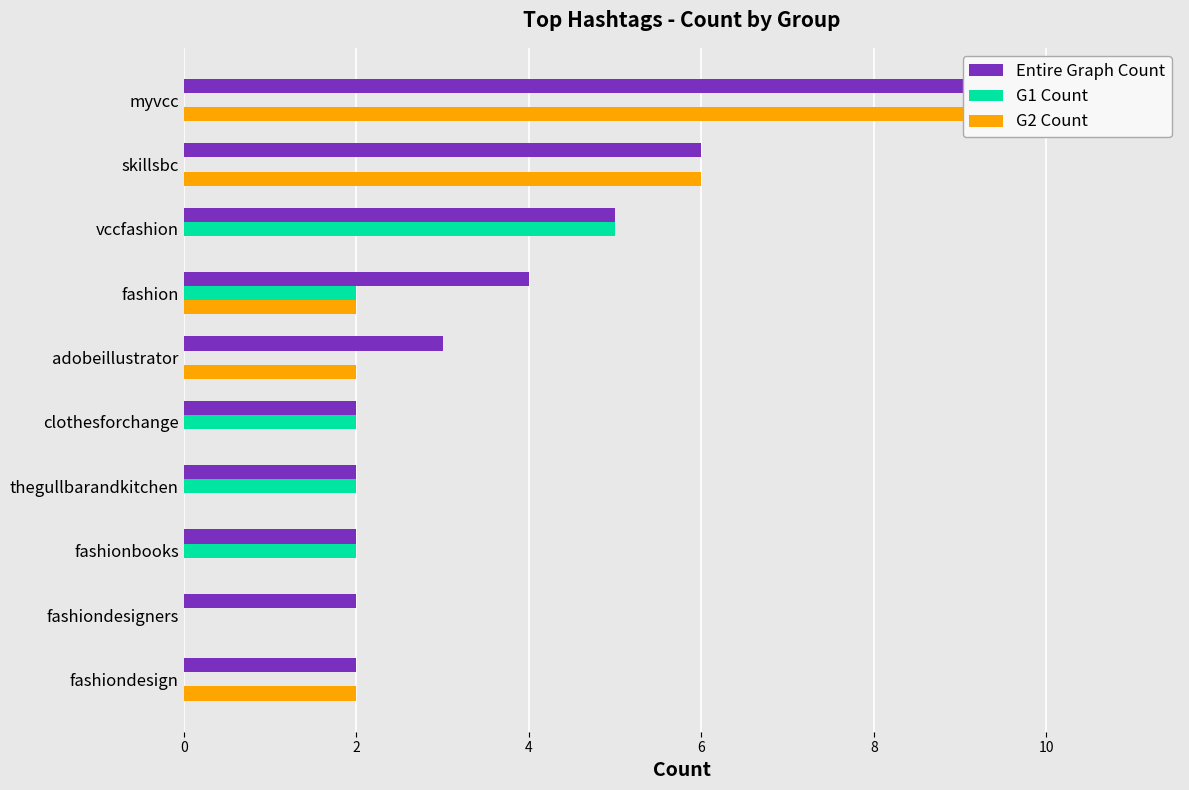

What is the value of the Entire Graph Count bar at the 3rd from the left?

5